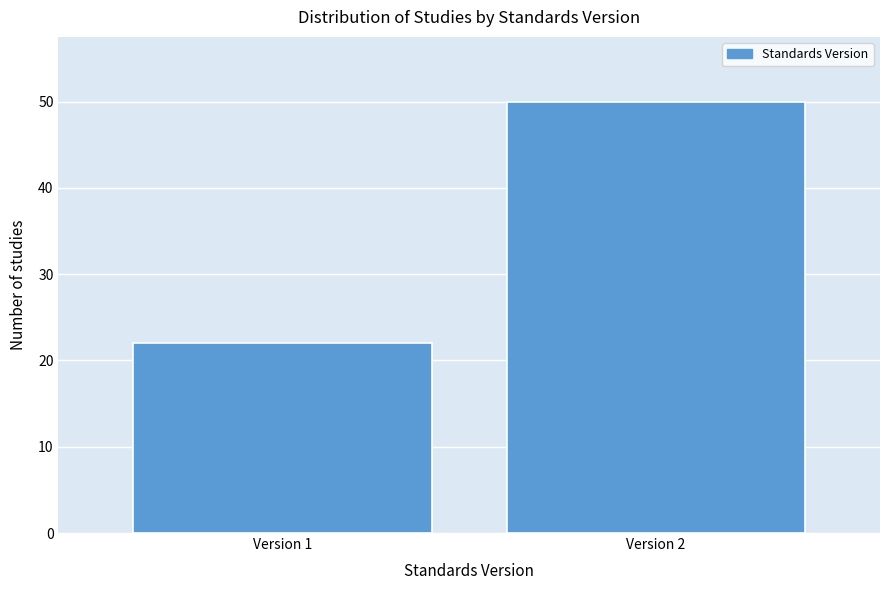

Reading left to right, list all the values displayed in this chart.

Version 1=22	Version 2=50